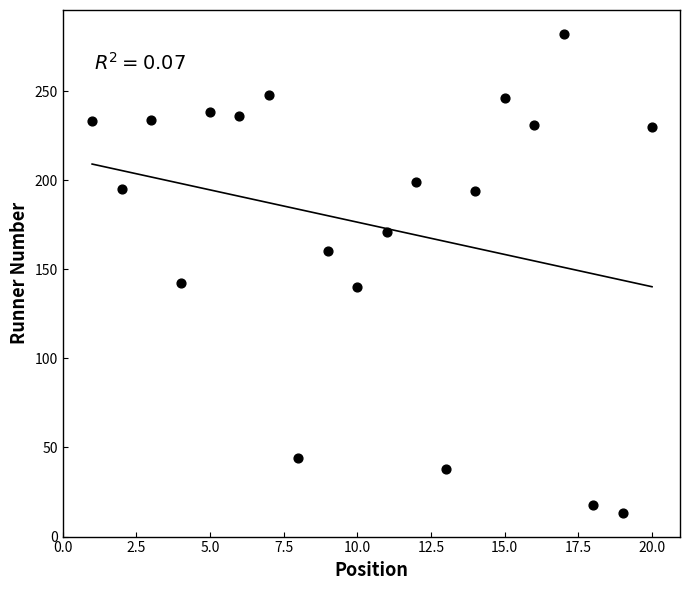

What is the range of X values (max minus min)?

19